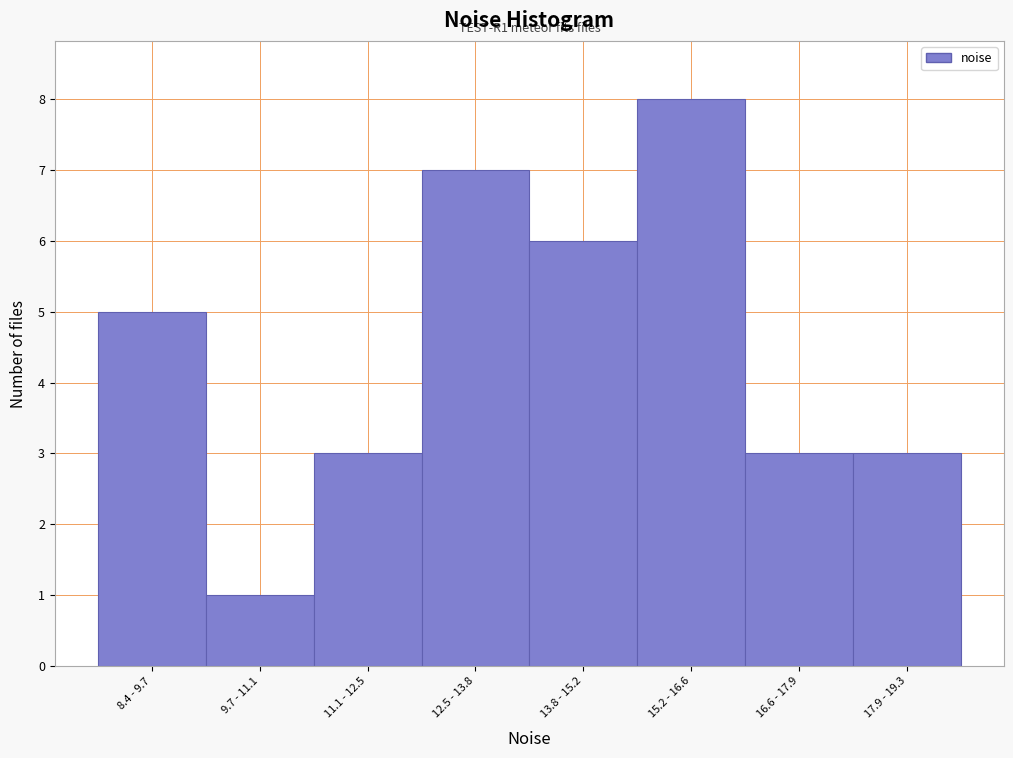

Reading left to right, what are all the values shown in this chart?

8.4 - 9.7=5	9.7 - 11.1=1	11.1 - 12.5=3	12.5 - 13.8=7	13.8 - 15.2=6	15.2 - 16.6=8	16.6 - 17.9=3	17.9 - 19.3=3